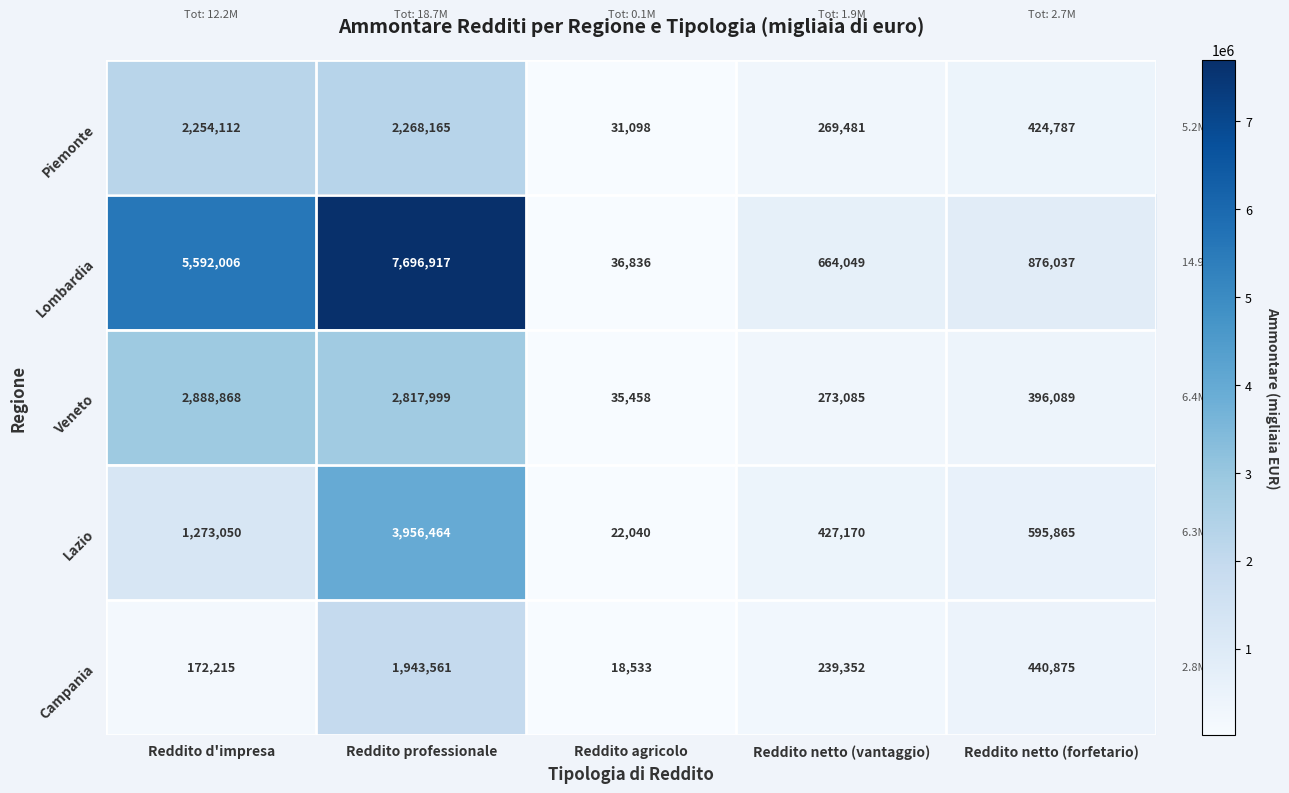

Rank the series by their maximum value, from highest to lowest.

Lombardia, Lazio, Veneto, Piemonte, Campania